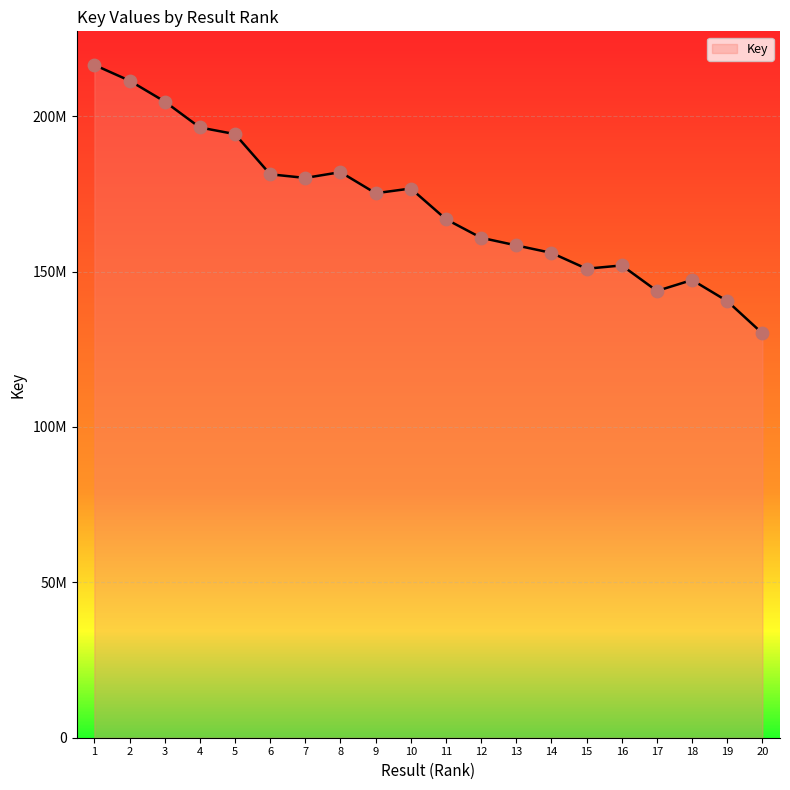

Does the chart have visible grid lines?

Yes